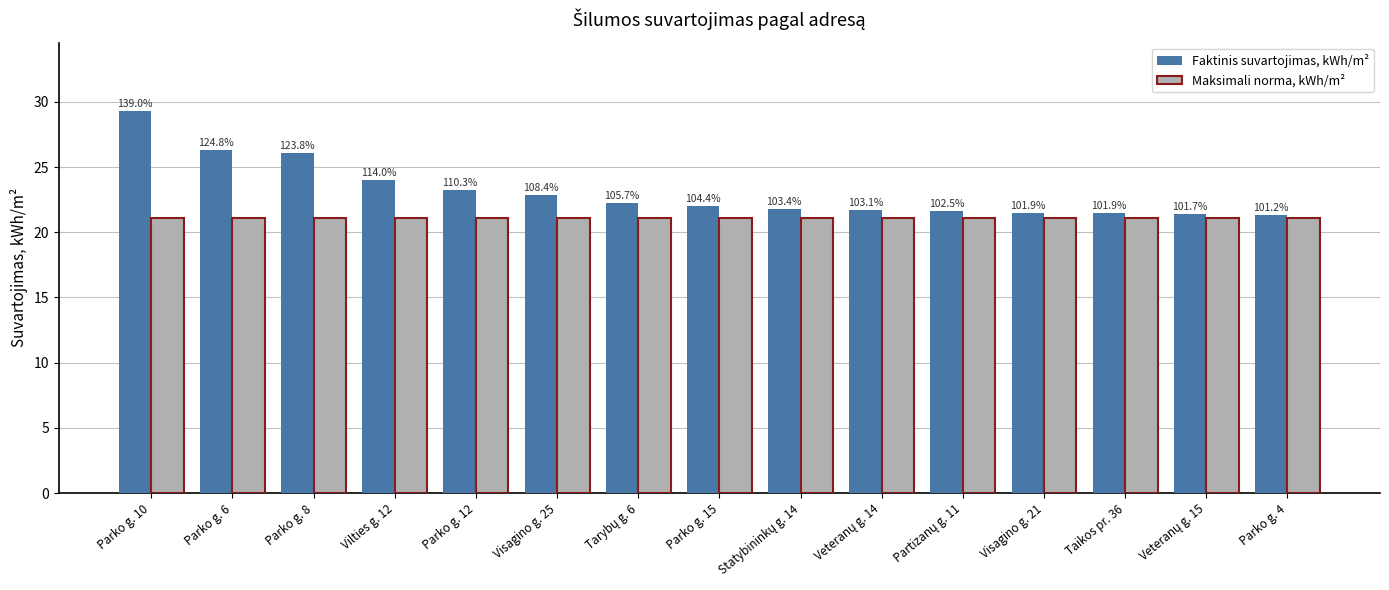

The Maksimali norma, kWh/m² series shows 35.8 at Partizanų g. 11. True or false?

False